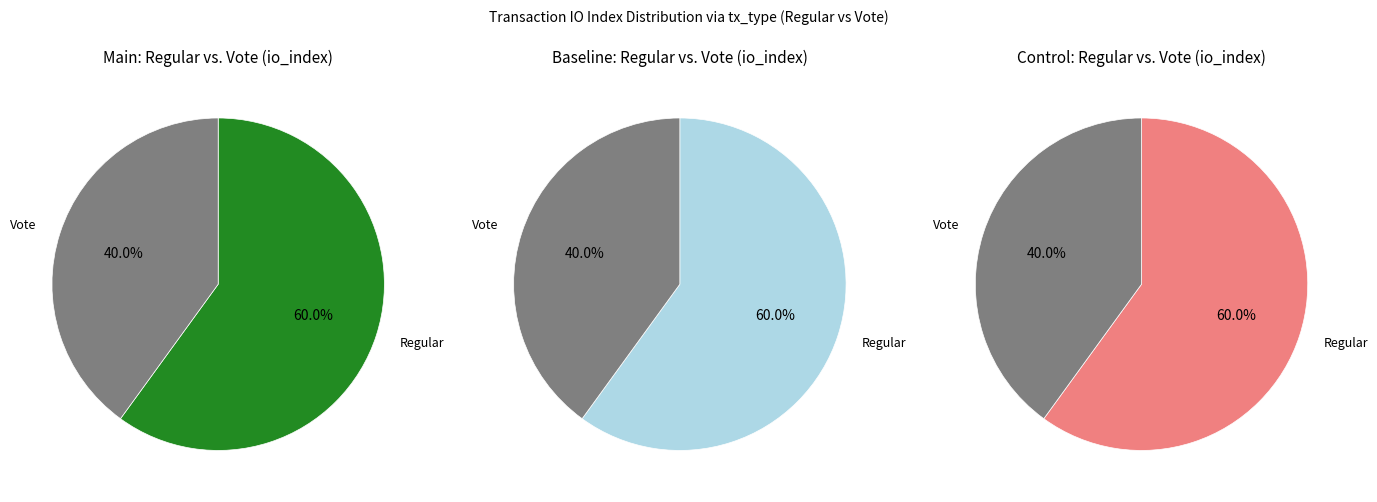

What is the largest slice in the pie chart?

Regular